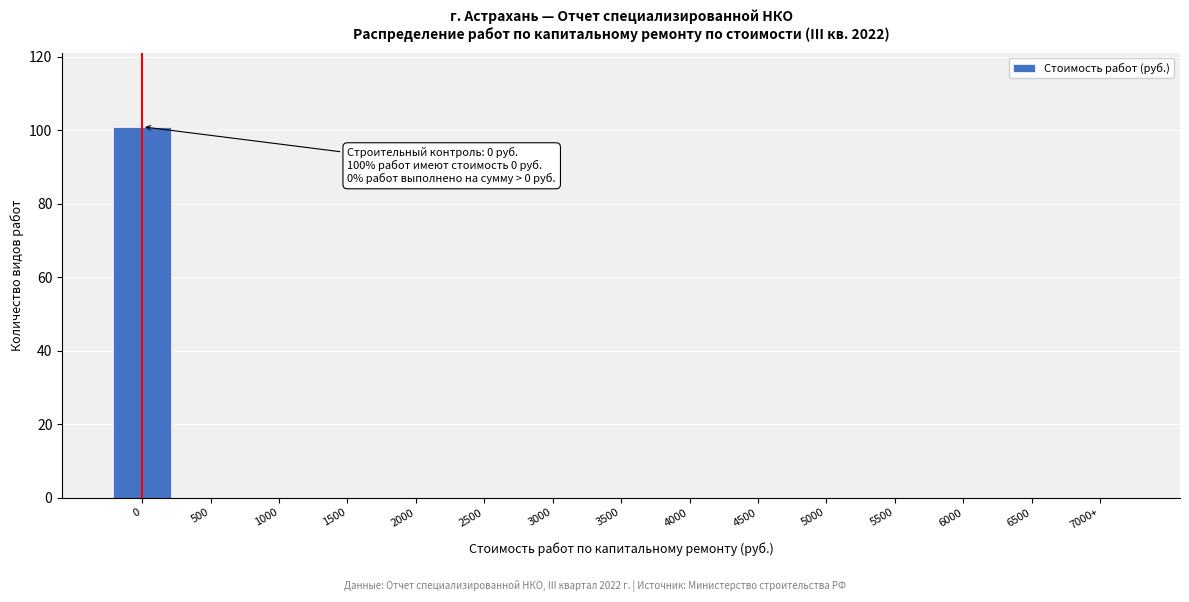

Reading left to right, extract all data points from this chart.

0=101	500=0	1000=0	1500=0	2000=0	2500=0	3000=0	3500=0	4000=0	4500=0	5000=0	5500=0	6000=0	6500=0	7000+=0